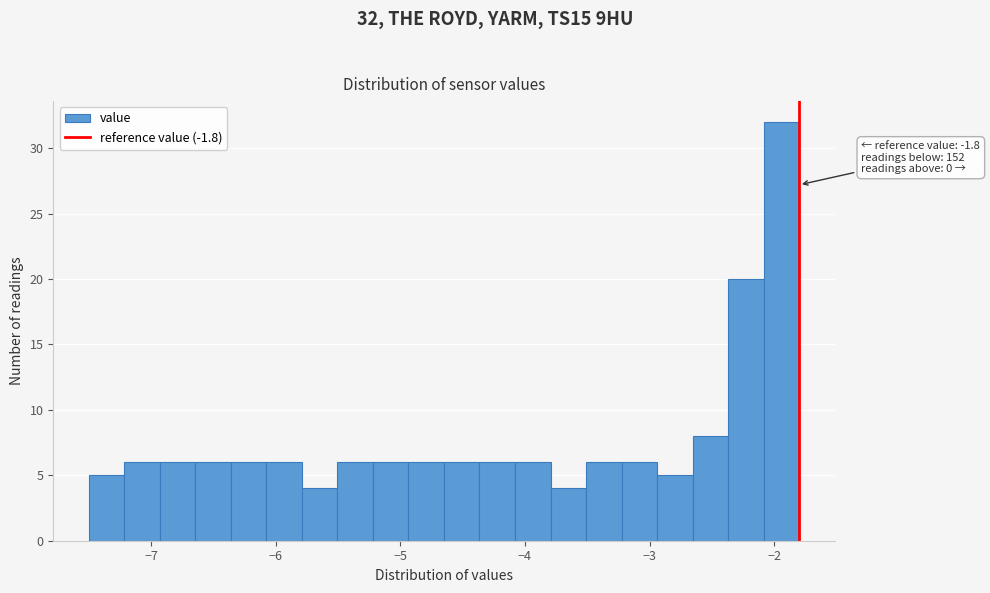

Read against the x-axis, roughly where is the centre of the tallest bar?

-1.9